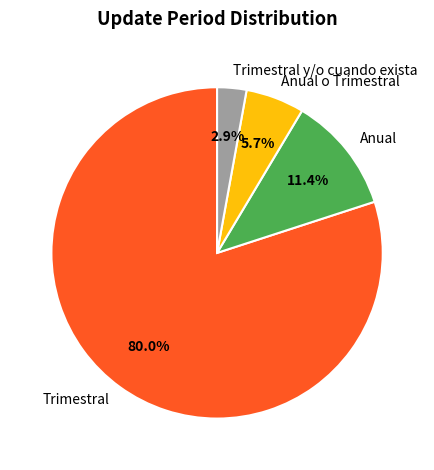

How many segments does this pie chart have?

4